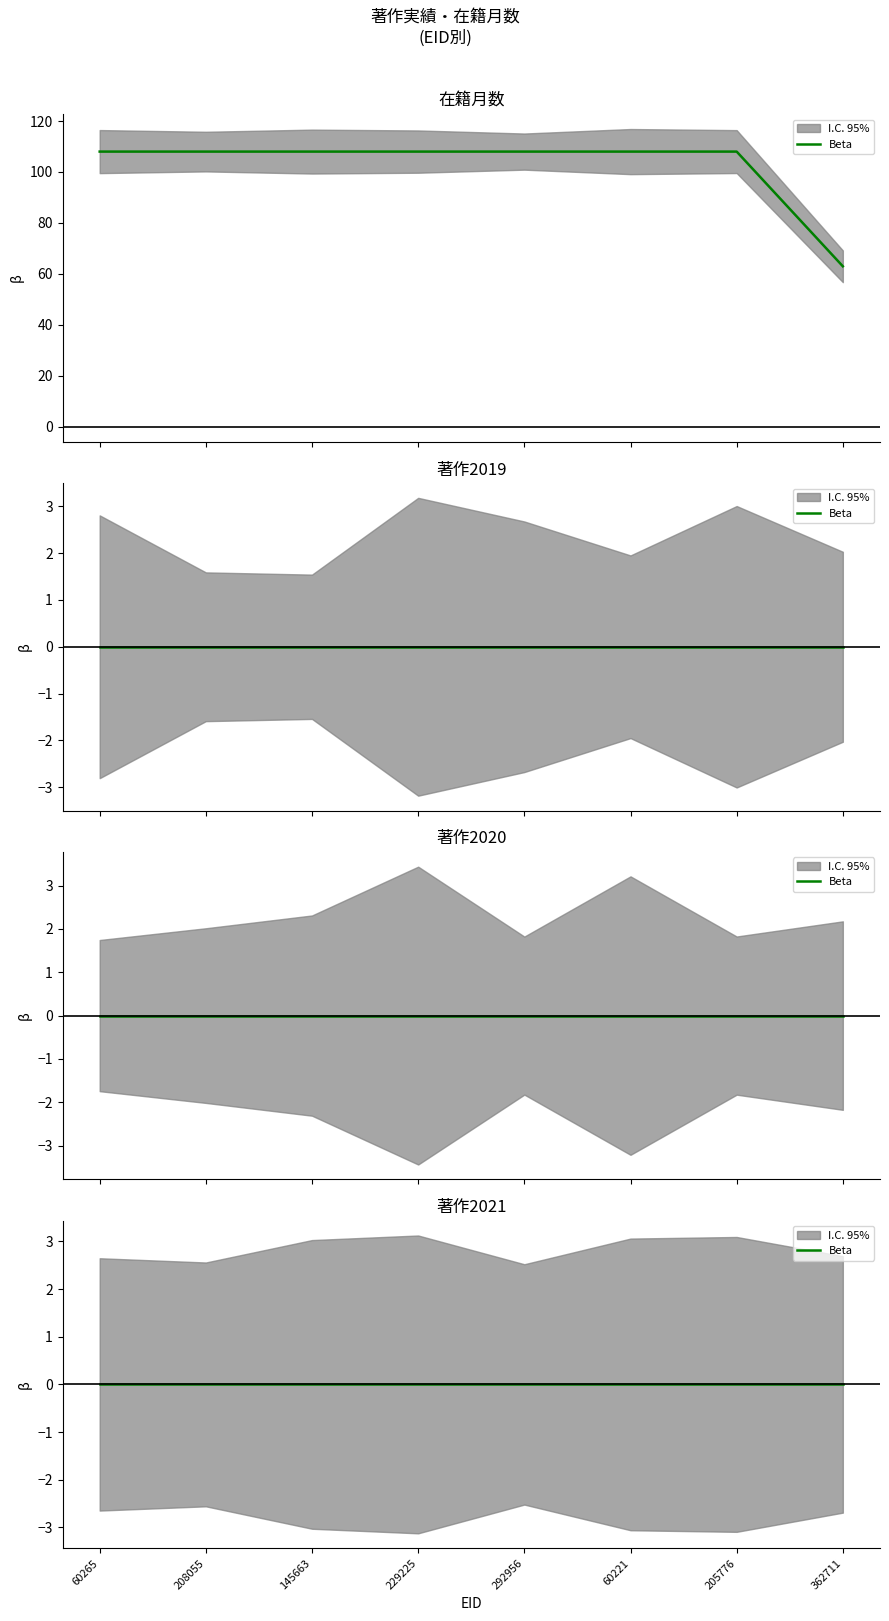

At which category is the sum across all series the highest?

60265